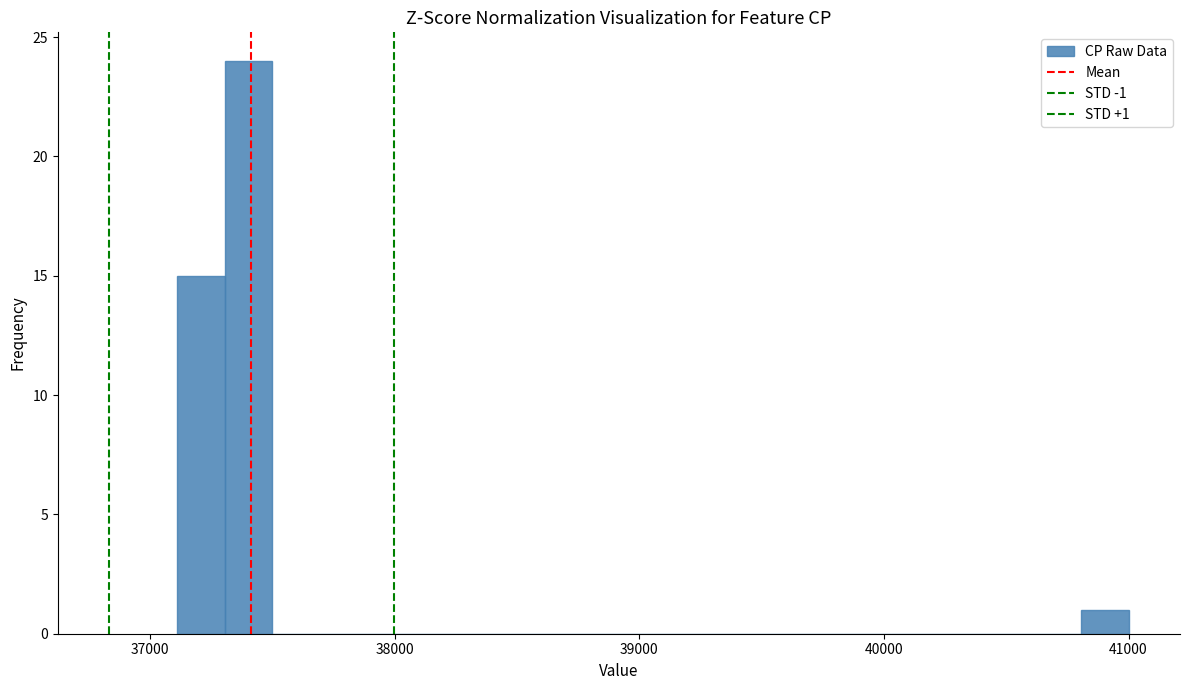

Read against the x-axis, roughly where is the centre of the tallest bar?

37400